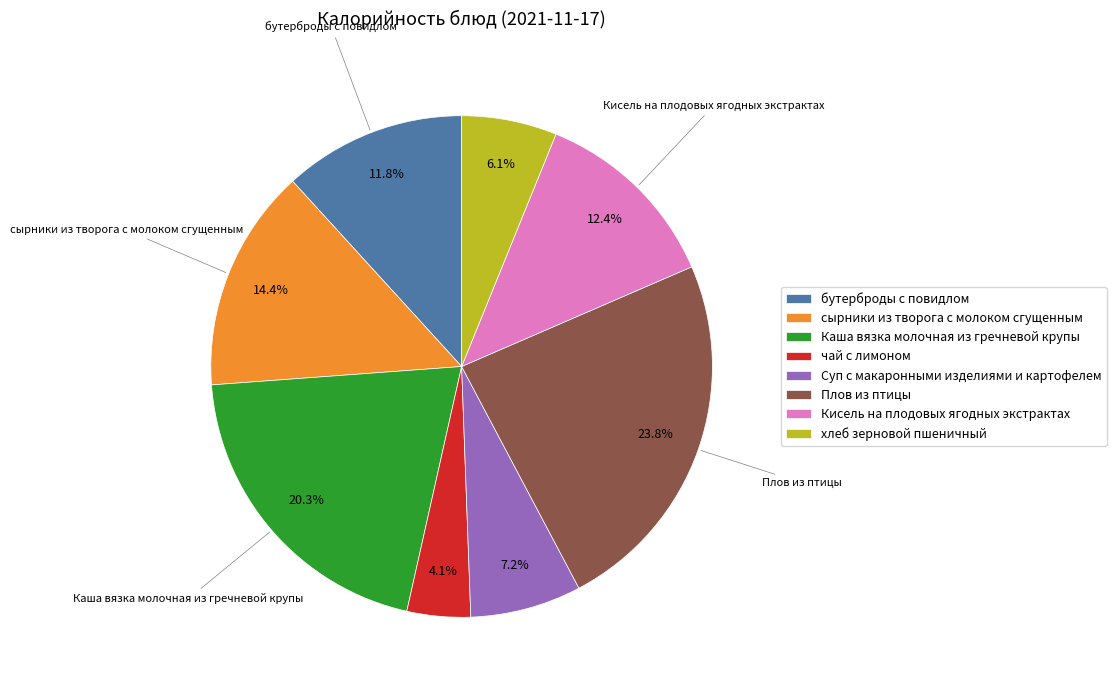

Is it true that бутерброды с повидлом is 12% of the pie?

True